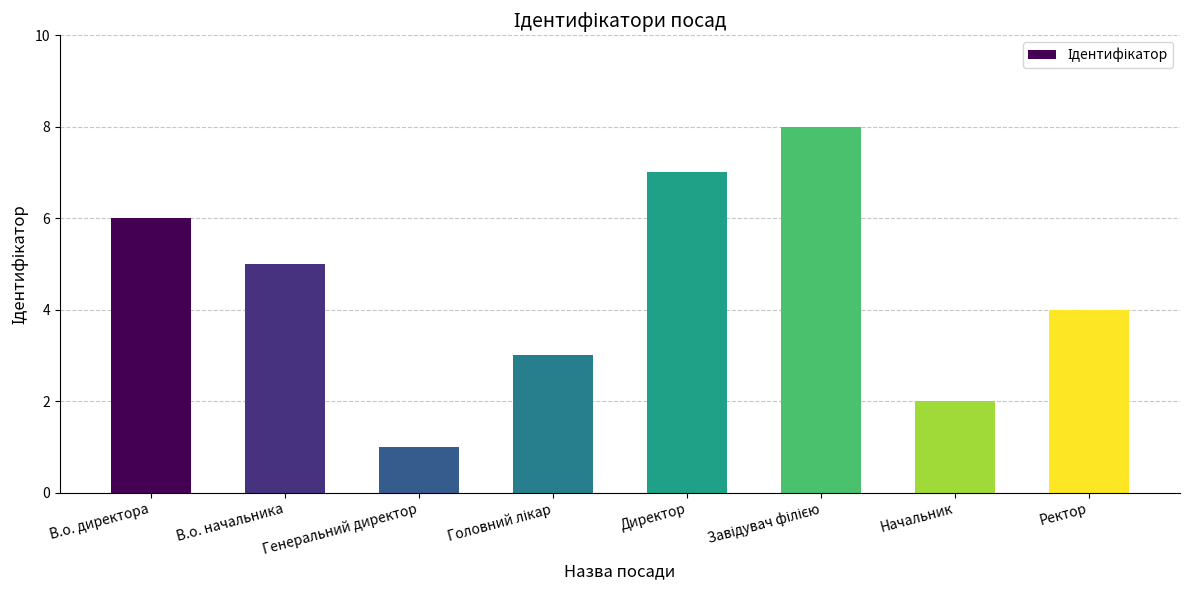

What is the change in value from Директор to Ректор?

-3